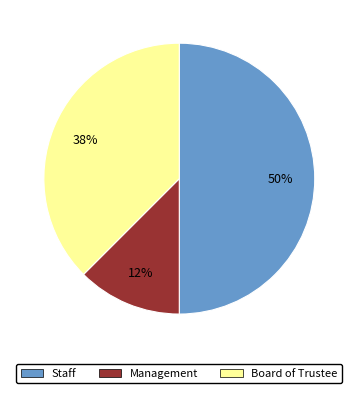

The Board of Trustee slice represents 38% of the pie. True or false?

True